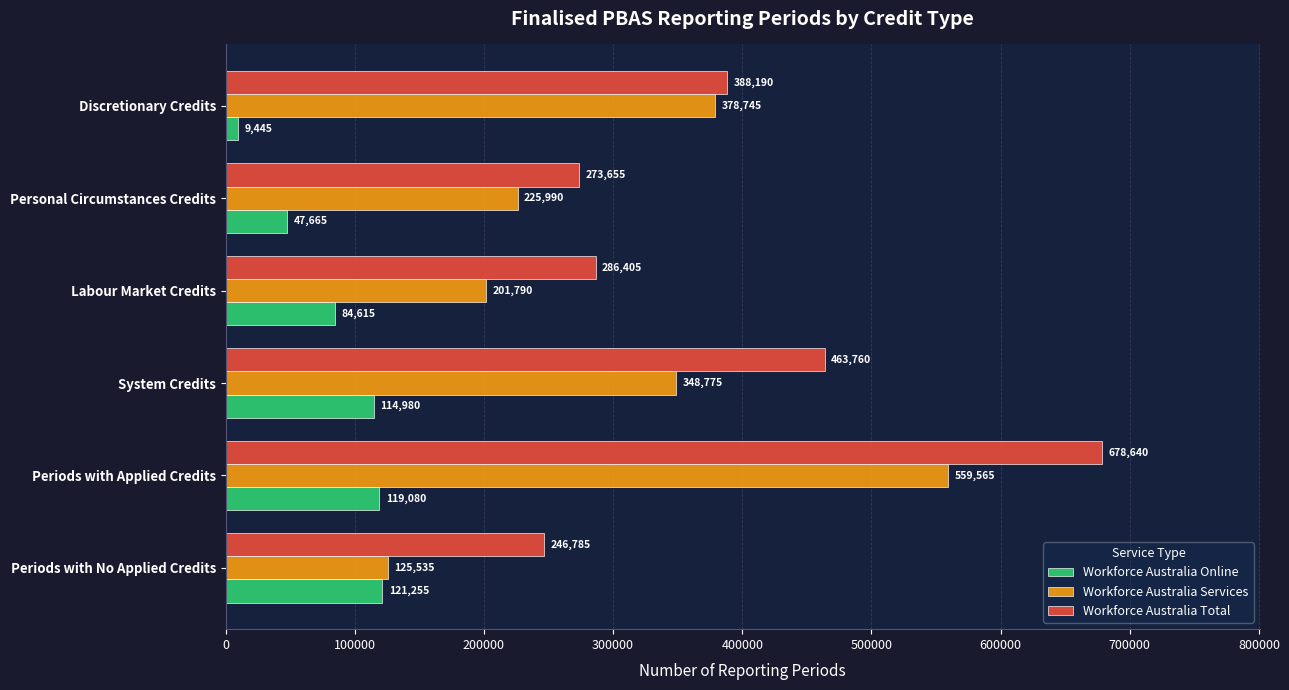

Which series has the largest total across all categories?

Workforce Australia Total